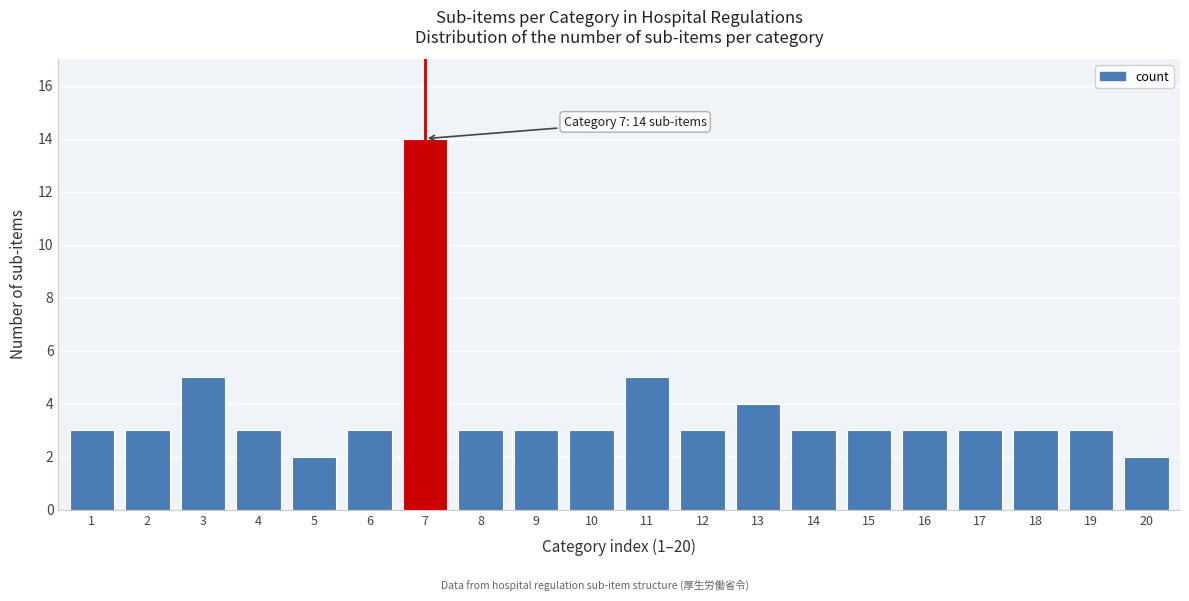

Reading left to right, transcribe all the data shown in this chart.

1=3	2=3	3=5	4=3	5=2	6=3	7=14	8=3	9=3	10=3	11=5	12=3	13=4	14=3	15=3	16=3	17=3	18=3	19=3	20=2